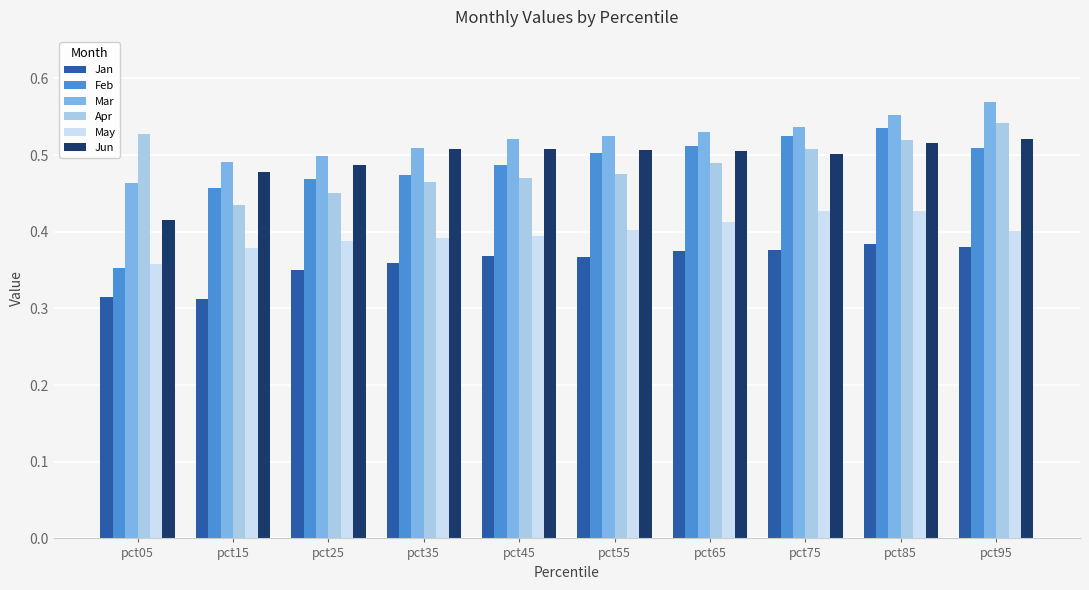

How many series are shown in this chart?

6